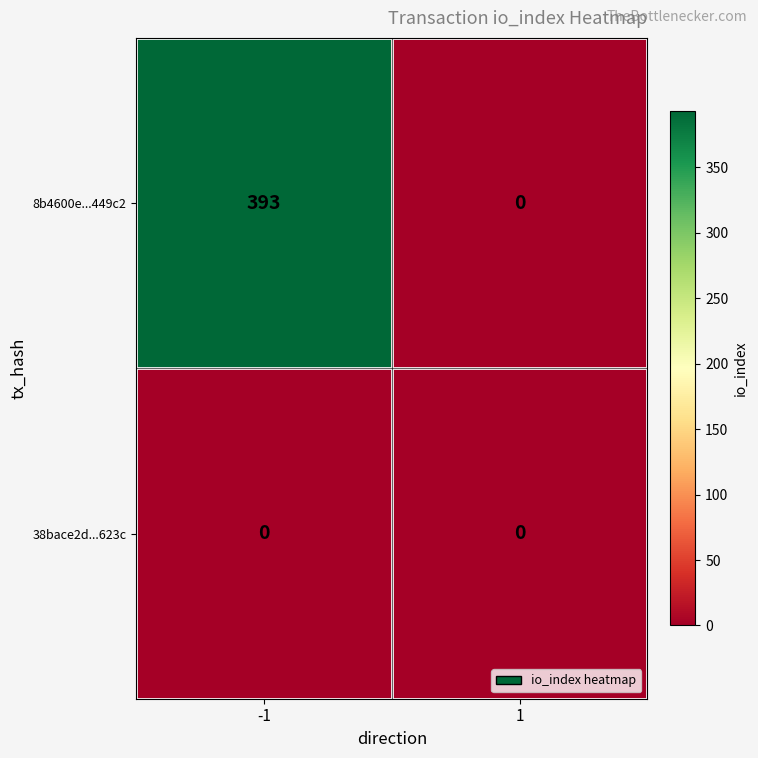

How many data points in 8b4600e...449c2 are less than 393?

1